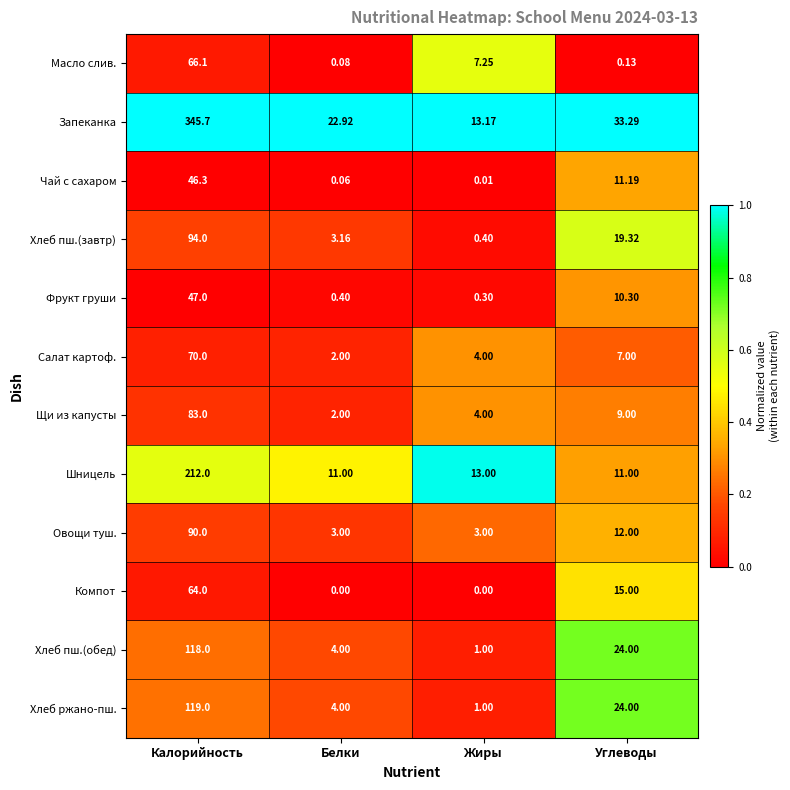

Which series has the widest spread of values?

Запеканка